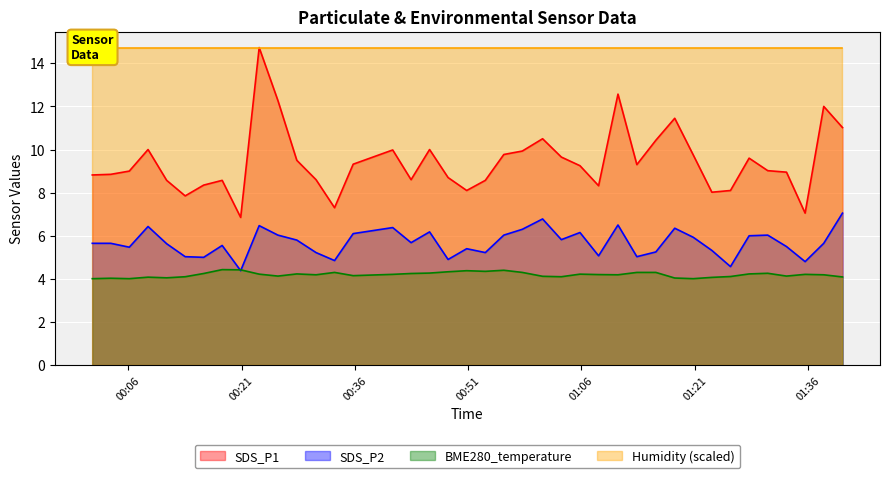

How many interior local valleys does the SDS_P1 series have?

9